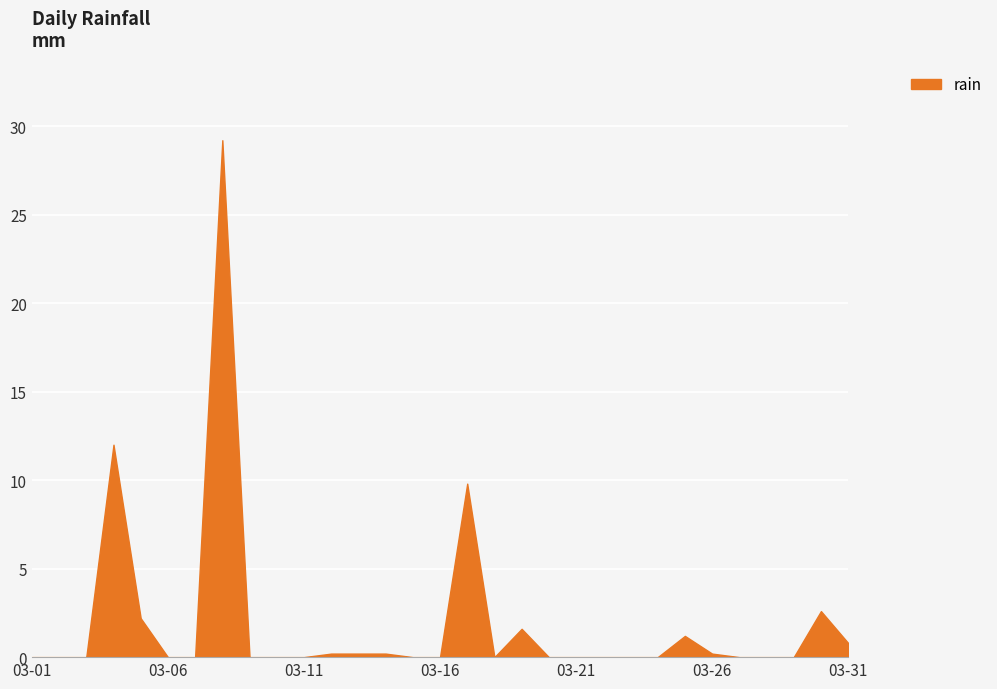

How many interior local valleys (lower than both neighbors) does the data have?

1